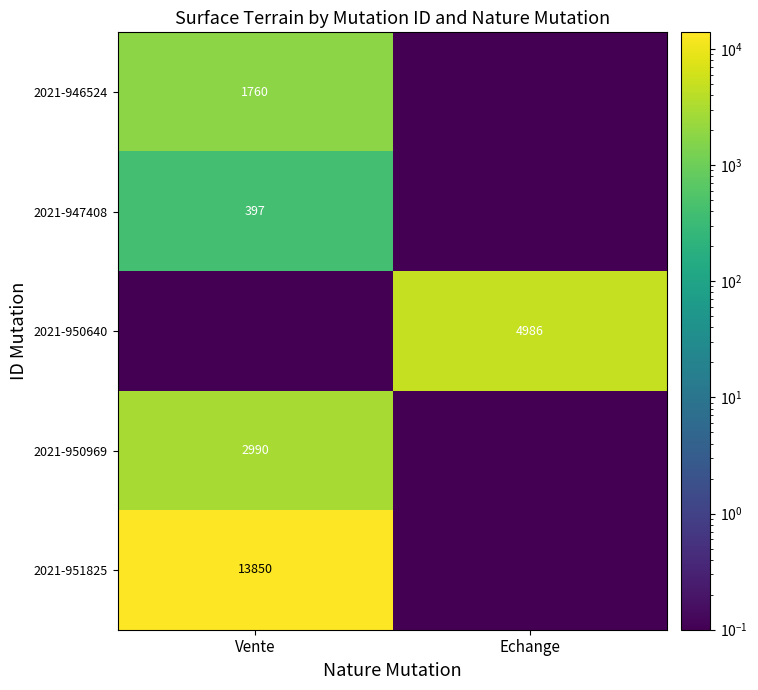

True or false: 2021-946524 has a value of 1760.0 at Vente.

True